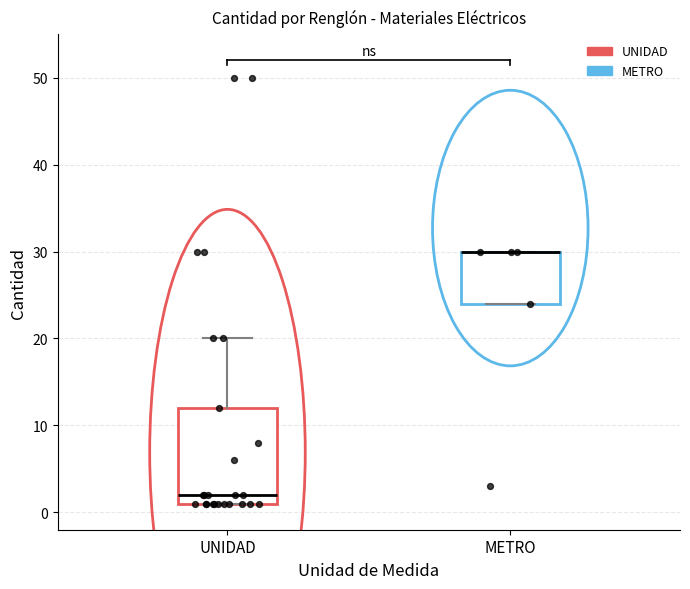

Which box is the tallest, from its lower edge to its upper edge?

UNIDAD